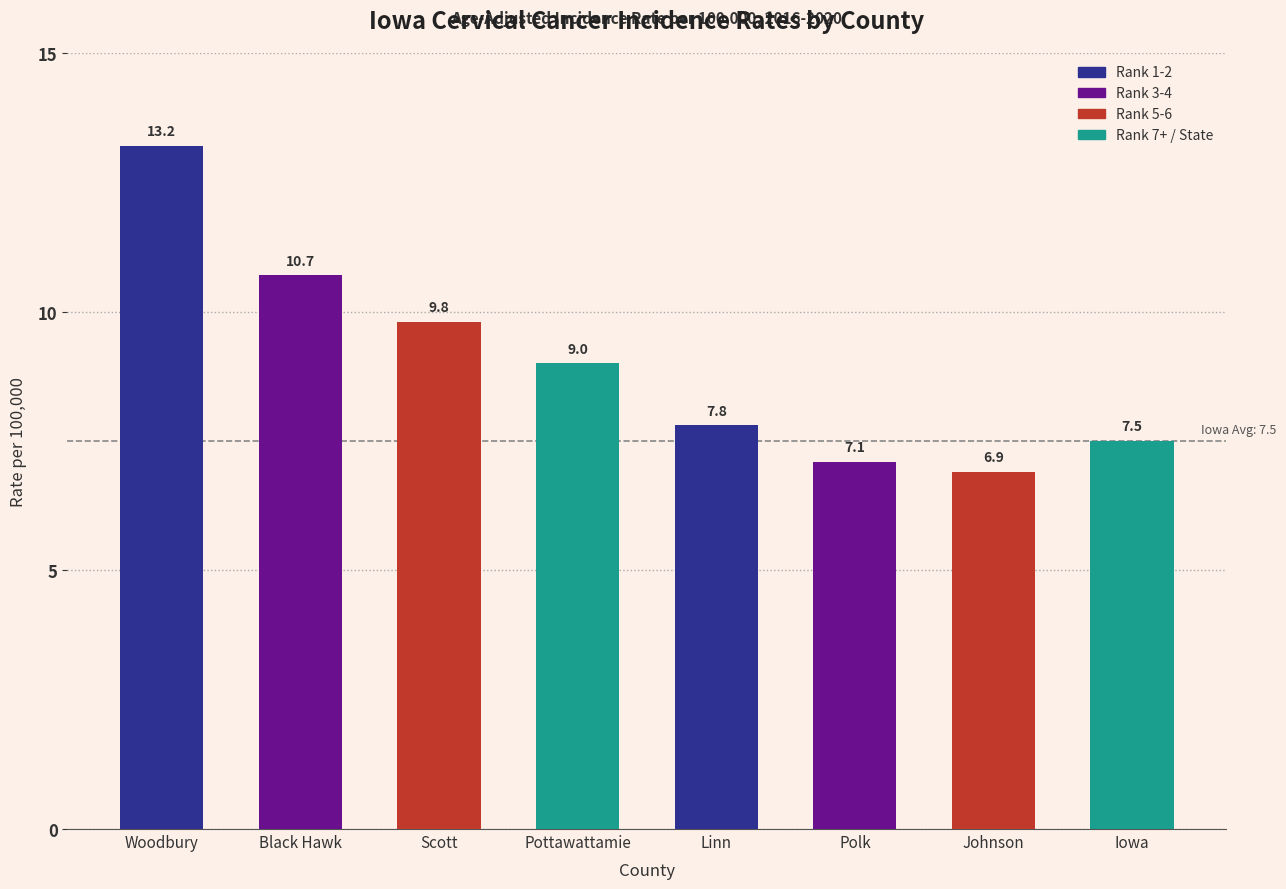

Reading right to left, list all the values displayed in this chart.

Iowa=7.5	Johnson=6.9	Polk=7.1	Linn=7.8	Pottawattamie=9.0	Scott=9.8	Black Hawk=10.7	Woodbury=13.2